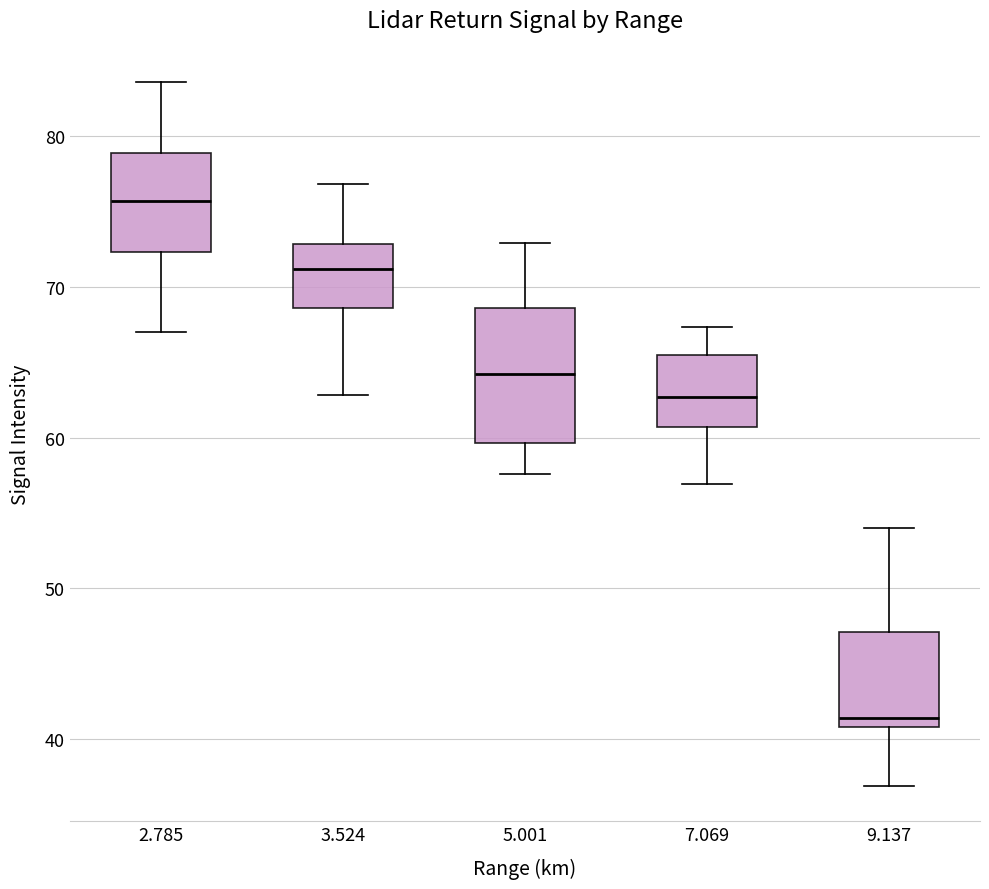

Reading left to right, read every box against the y-axis: the position of its median line, the range the box covers, and the ends of its whiskers. The values are not printed on the chart, so give them approximately, as read against the axis.

2.785: median 76, box 72 to 79, whiskers 67 to 84
3.524: median 71, box 69 to 73, whiskers 63 to 77
5.001: median 64, box 60 to 69, whiskers 58 to 73
7.069: median 63, box 61 to 66, whiskers 57 to 67
9.137: median 41 (just above the box's lower edge), box 41 to 47, whiskers 37 to 54